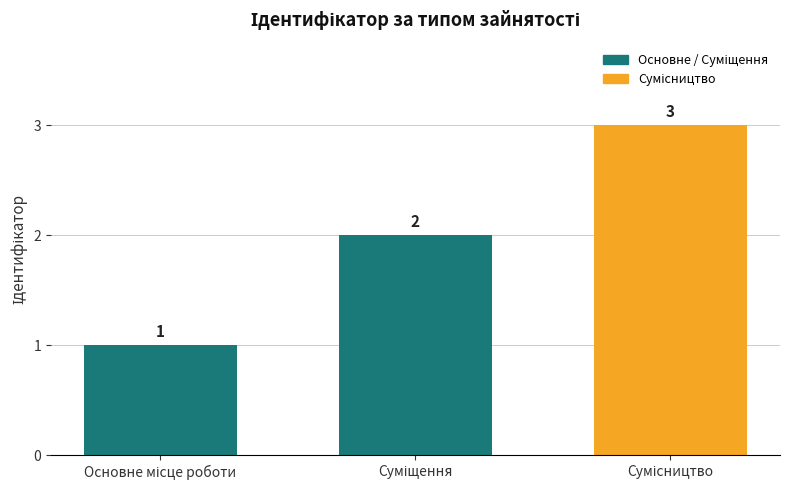

What is the greatest value displayed?

3